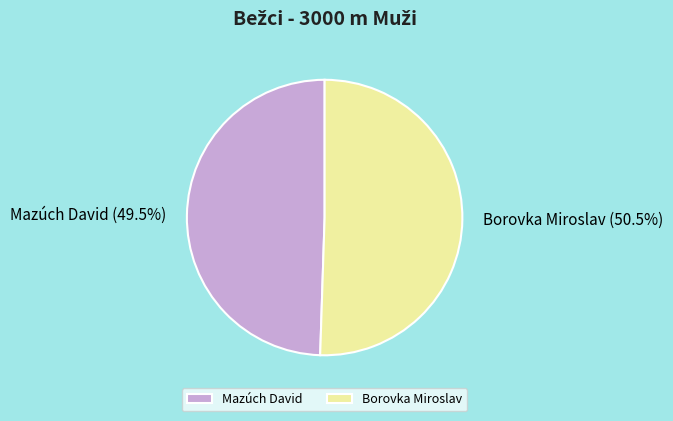

To the nearest percent, what is the difference between the Mazúch David and Borovka Miroslav slice percentages?

1%